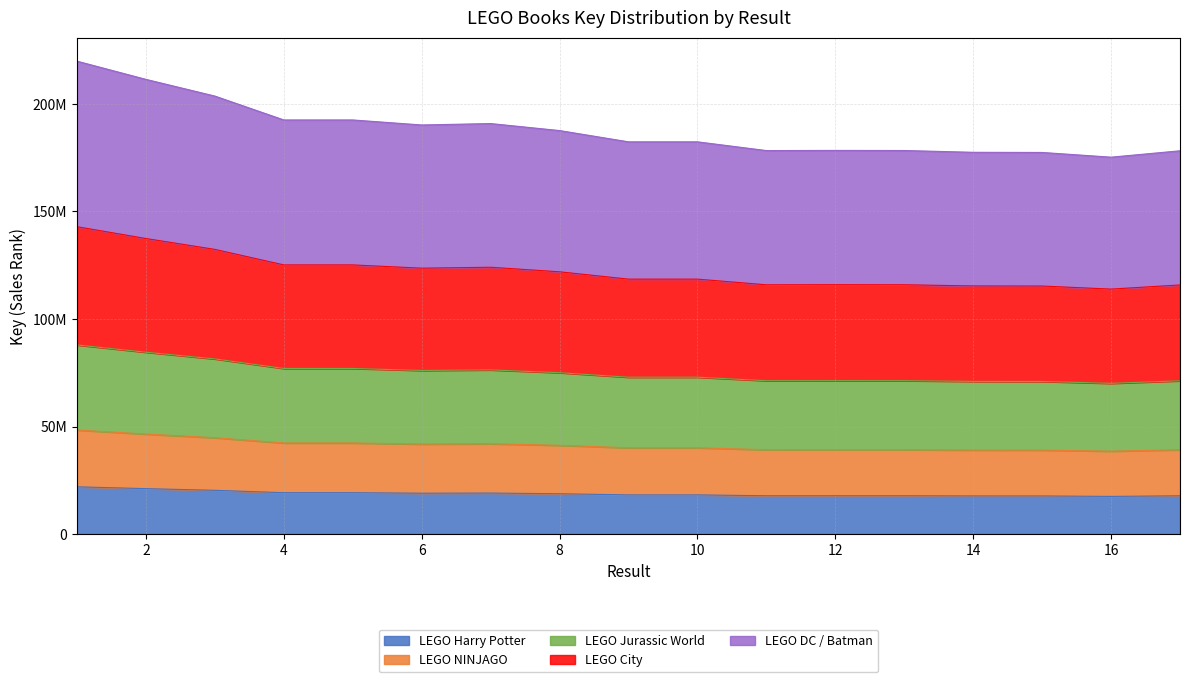

Rank the categories by value from highest to lowest.

1, 2, 3, 5, 4, 7, 6, 8, 10, 9, 12, 13, 11, 17, 14, 15, 16